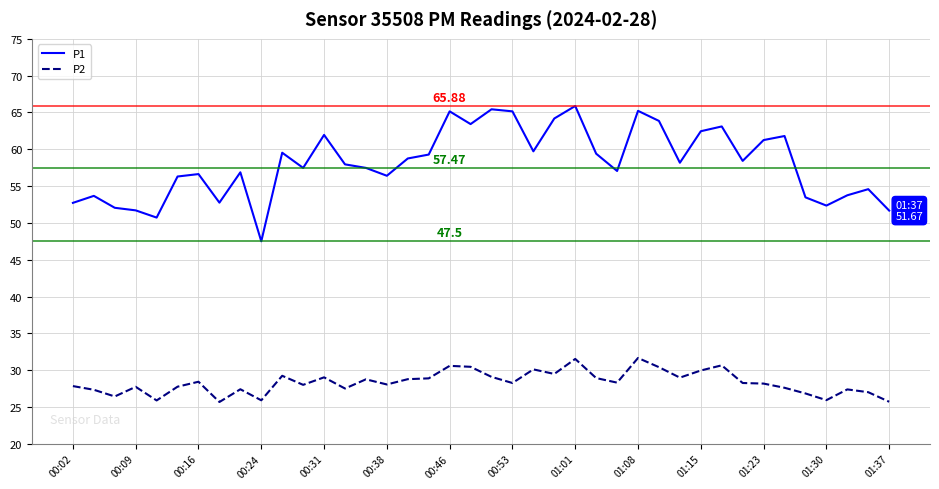

Which series has the widest spread of values?

P1